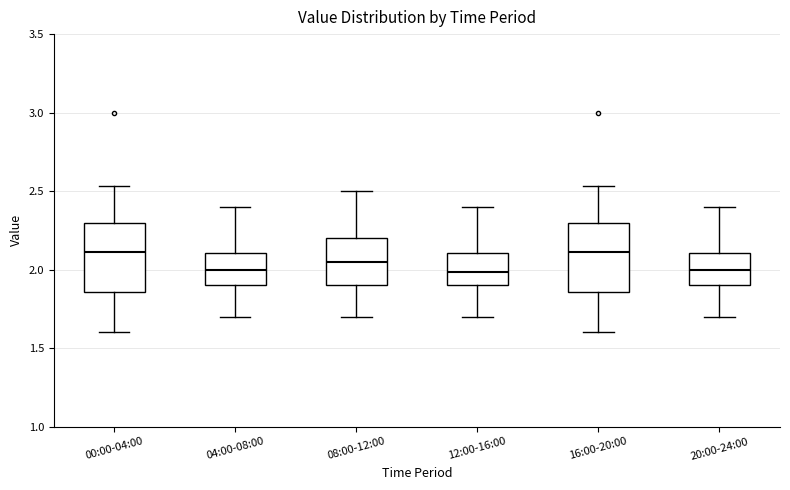

Reading left to right, read every box against the y-axis: the position of its median line, the range the box covers, and the ends of its whiskers. The values are not printed on the chart, so give them approximately, as read against the axis.

00:00-04:00: median 2.10, box 1.85 to 2.30, whiskers 1.60 to 2.55
04:00-08:00: median 2.00, box 1.90 to 2.10, whiskers 1.70 to 2.40
08:00-12:00: median 2.05, box 1.90 to 2.20, whiskers 1.70 to 2.50
12:00-16:00: median 2.00, box 1.90 to 2.10, whiskers 1.70 to 2.40
16:00-20:00: median 2.10, box 1.85 to 2.30, whiskers 1.60 to 2.55
20:00-24:00: median 2.00, box 1.90 to 2.10, whiskers 1.70 to 2.40